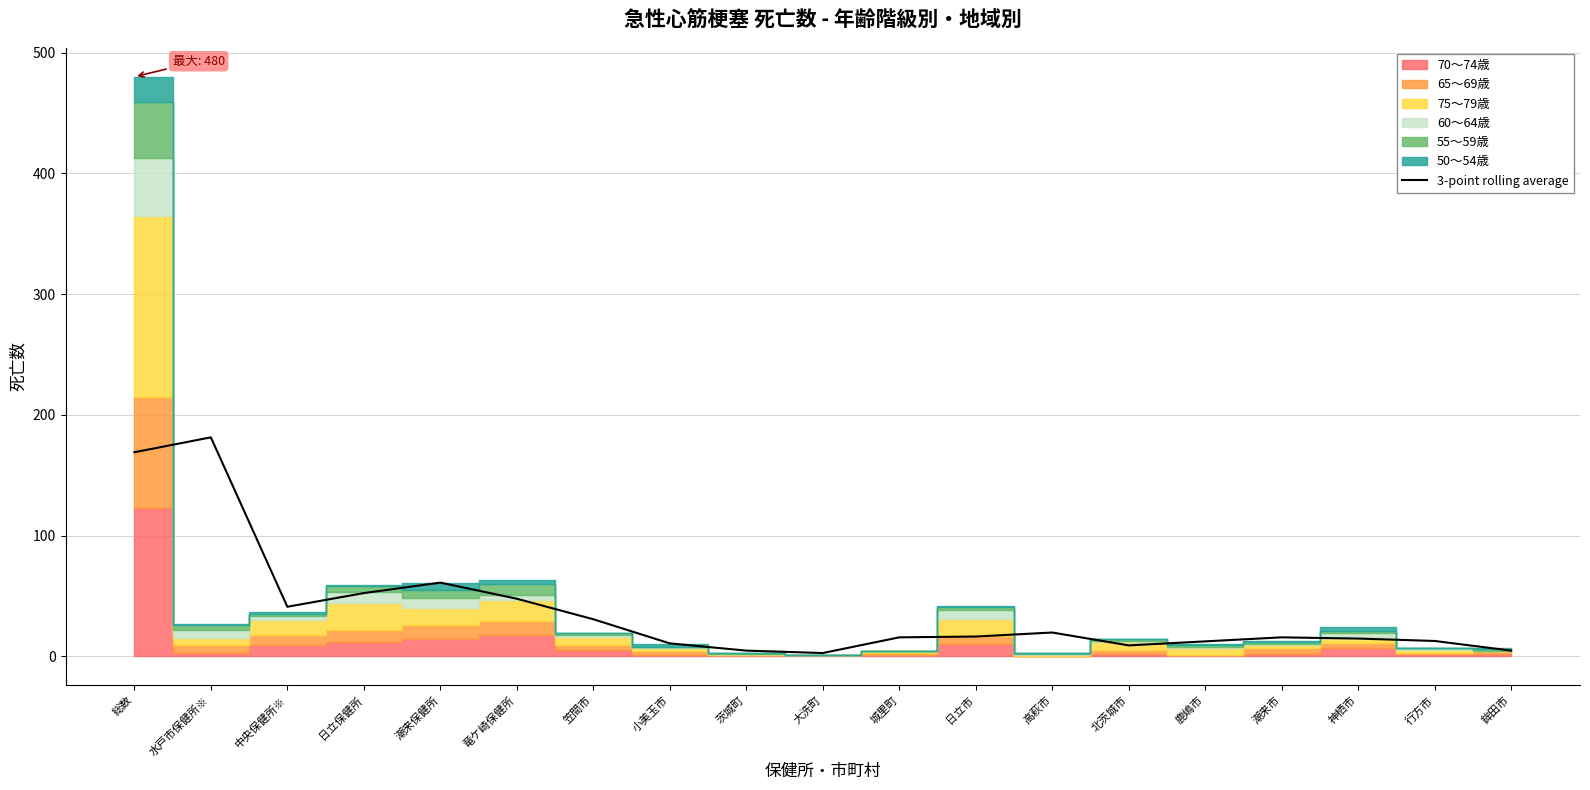

How many lines are shown in the chart?

1